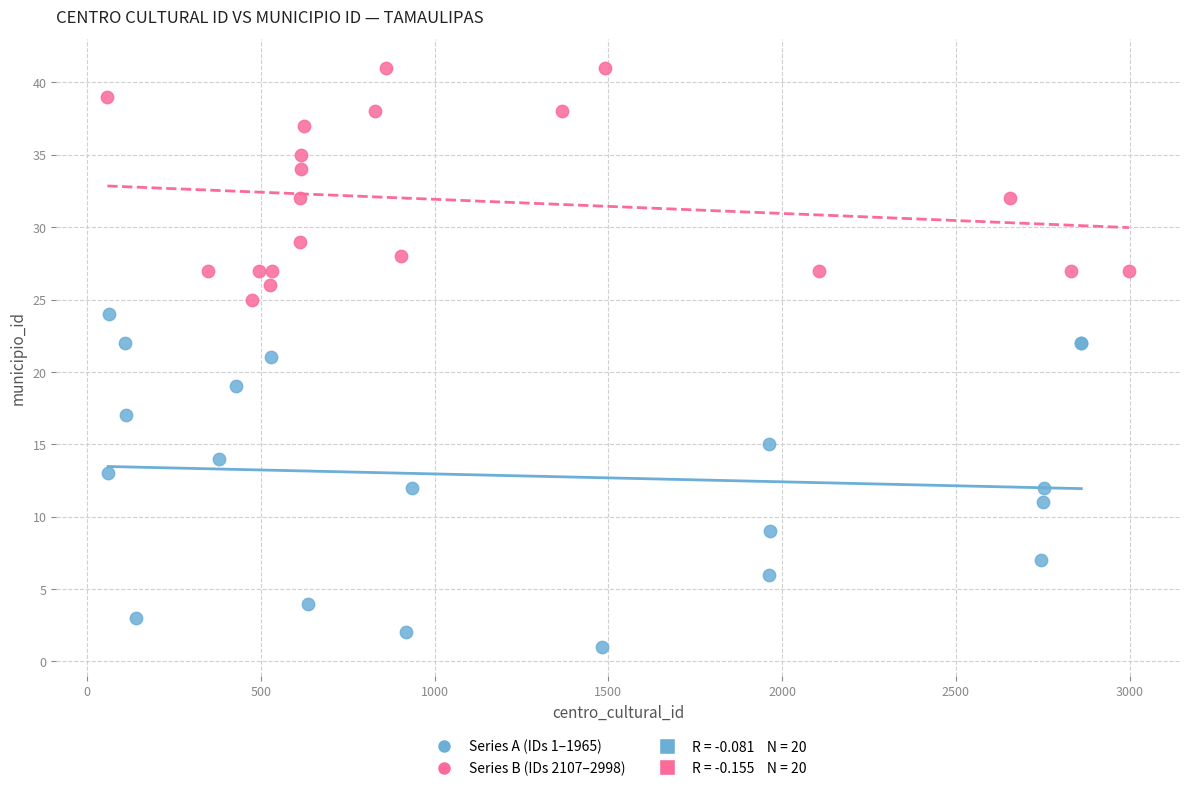

Which series contains the lowest Y value?

Series A (IDs 1–1965)